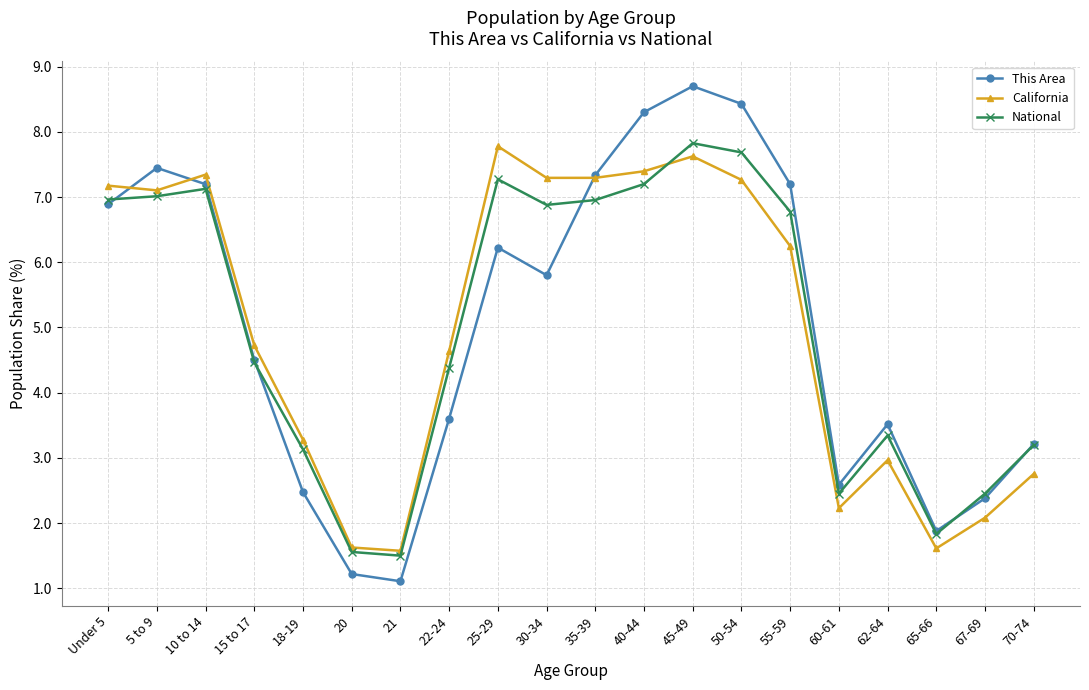

At how many categories does at least one series exceed 5?

10